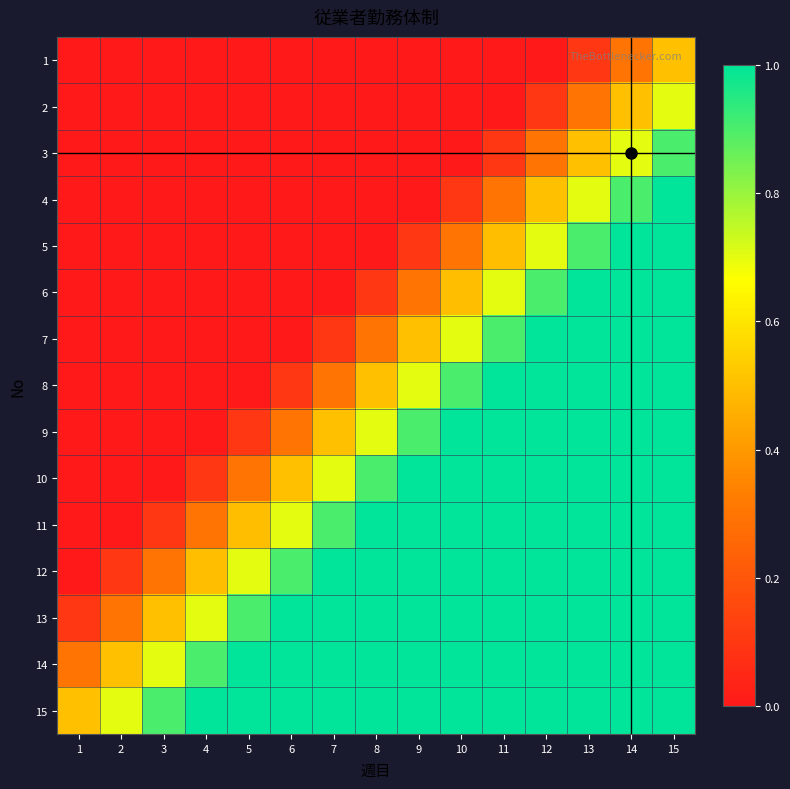

Reading left to right, what are all the values shown in this chart?

1: 1=0.0	2=0.0	3=0.0	4=0.0	5=0.0	6=0.0	7=0.0	8=0.0	9=0.0	10=0.0	11=0.0	12=0.0	13=0.1	14=0.3	15=0.5
2: 1=0.0	2=0.0	3=0.0	4=0.0	5=0.0	6=0.0	7=0.0	8=0.0	9=0.0	10=0.0	11=0.0	12=0.1	13=0.3	14=0.5	15=0.7
3: 1=0.0	2=0.0	3=0.0	4=0.0	5=0.0	6=0.0	7=0.0	8=0.0	9=0.0	10=0.0	11=0.1	12=0.3	13=0.5	14=0.7	15=0.9
4: 1=0.0	2=0.0	3=0.0	4=0.0	5=0.0	6=0.0	7=0.0	8=0.0	9=0.0	10=0.1	11=0.3	12=0.5	13=0.7	14=0.9	15=1.0
5: 1=0.0	2=0.0	3=0.0	4=0.0	5=0.0	6=0.0	7=0.0	8=0.0	9=0.1	10=0.3	11=0.5	12=0.7	13=0.9	14=1.0	15=1.0
6: 1=0.0	2=0.0	3=0.0	4=0.0	5=0.0	6=0.0	7=0.0	8=0.1	9=0.3	10=0.5	11=0.7	12=0.9	13=1.0	14=1.0	15=1.0
7: 1=0.0	2=0.0	3=0.0	4=0.0	5=0.0	6=0.0	7=0.1	8=0.3	9=0.5	10=0.7	11=0.9	12=1.0	13=1.0	14=1.0	15=1.0
8: 1=0.0	2=0.0	3=0.0	4=0.0	5=0.0	6=0.1	7=0.3	8=0.5	9=0.7	10=0.9	11=1.0	12=1.0	13=1.0	14=1.0	15=1.0
9: 1=0.0	2=0.0	3=0.0	4=0.0	5=0.1	6=0.3	7=0.5	8=0.7	9=0.9	10=1.0	11=1.0	12=1.0	13=1.0	14=1.0	15=1.0
10: 1=0.0	2=0.0	3=0.0	4=0.1	5=0.3	6=0.5	7=0.7	8=0.9	9=1.0	10=1.0	11=1.0	12=1.0	13=1.0	14=1.0	15=1.0
11: 1=0.0	2=0.0	3=0.1	4=0.3	5=0.5	6=0.7	7=0.9	8=1.0	9=1.0	10=1.0	11=1.0	12=1.0	13=1.0	14=1.0	15=1.0
12: 1=0.0	2=0.1	3=0.3	4=0.5	5=0.7	6=0.9	7=1.0	8=1.0	9=1.0	10=1.0	11=1.0	12=1.0	13=1.0	14=1.0	15=1.0
13: 1=0.1	2=0.3	3=0.5	4=0.7	5=0.9	6=1.0	7=1.0	8=1.0	9=1.0	10=1.0	11=1.0	12=1.0	13=1.0	14=1.0	15=1.0
14: 1=0.3	2=0.5	3=0.7	4=0.9	5=1.0	6=1.0	7=1.0	8=1.0	9=1.0	10=1.0	11=1.0	12=1.0	13=1.0	14=1.0	15=1.0
15: 1=0.5	2=0.7	3=0.9	4=1.0	5=1.0	6=1.0	7=1.0	8=1.0	9=1.0	10=1.0	11=1.0	12=1.0	13=1.0	14=1.0	15=1.0